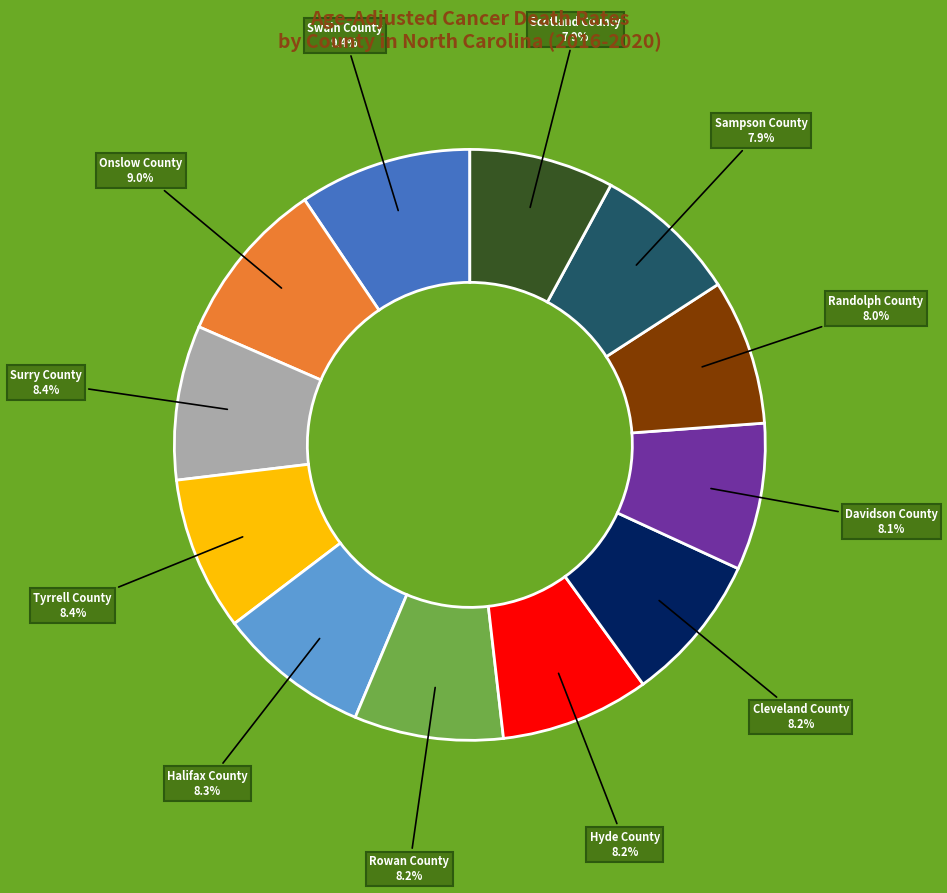

What percentage do Cleveland County and Halifax County together represent?

16.5%